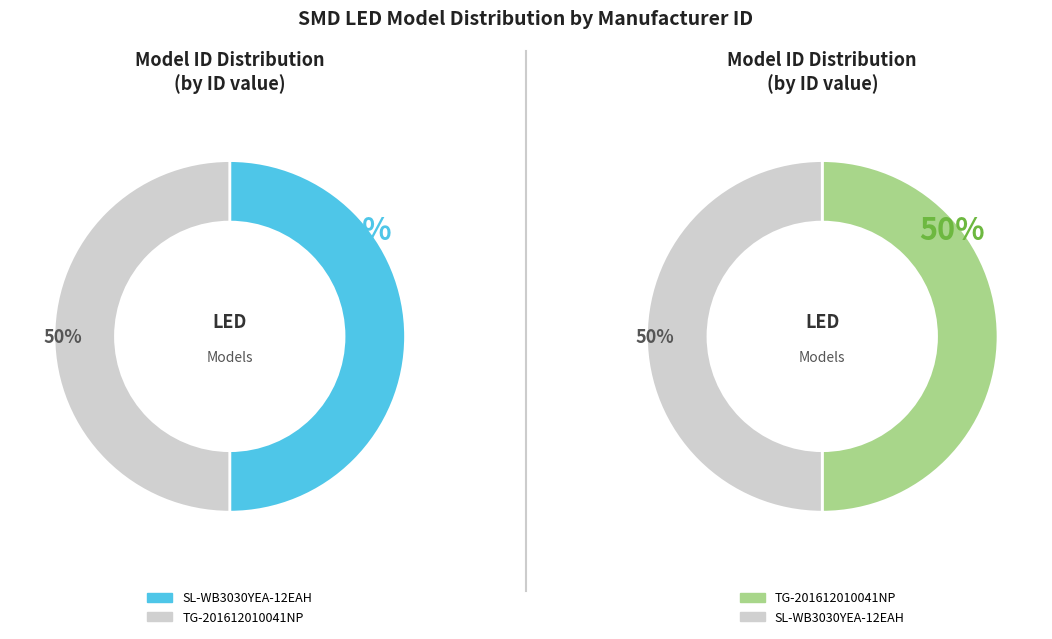

To the nearest percent, what is the average slice percentage?

50%